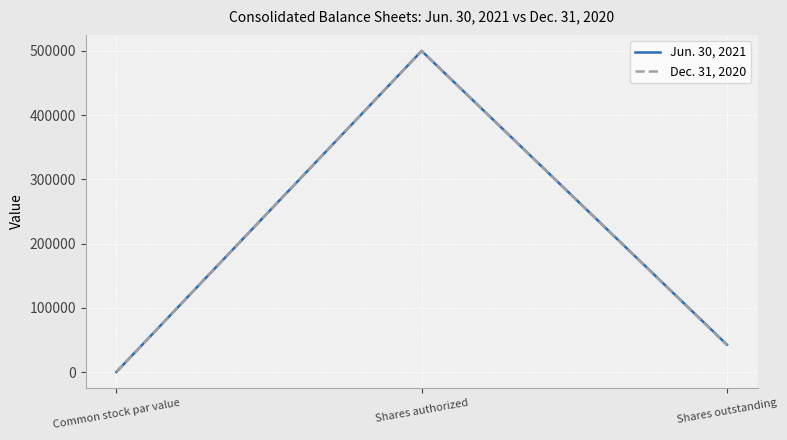

What is the total value across all series at Shares outstanding?

84510